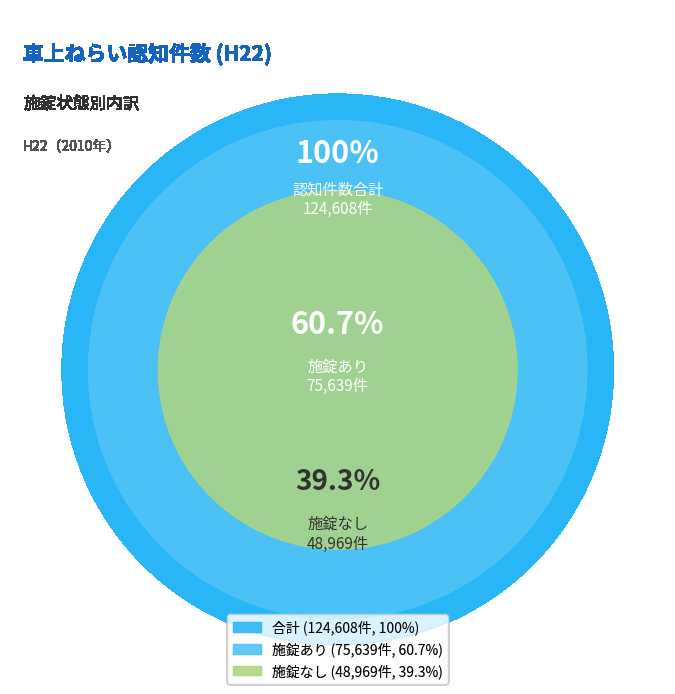

Rank the categories by value from lowest to highest.

施錠なし, 施錠あり